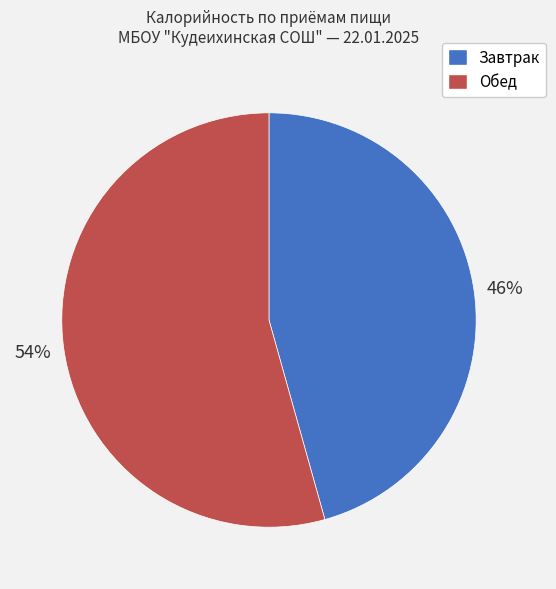

Rank the categories by value from lowest to highest.

Завтрак, Обед